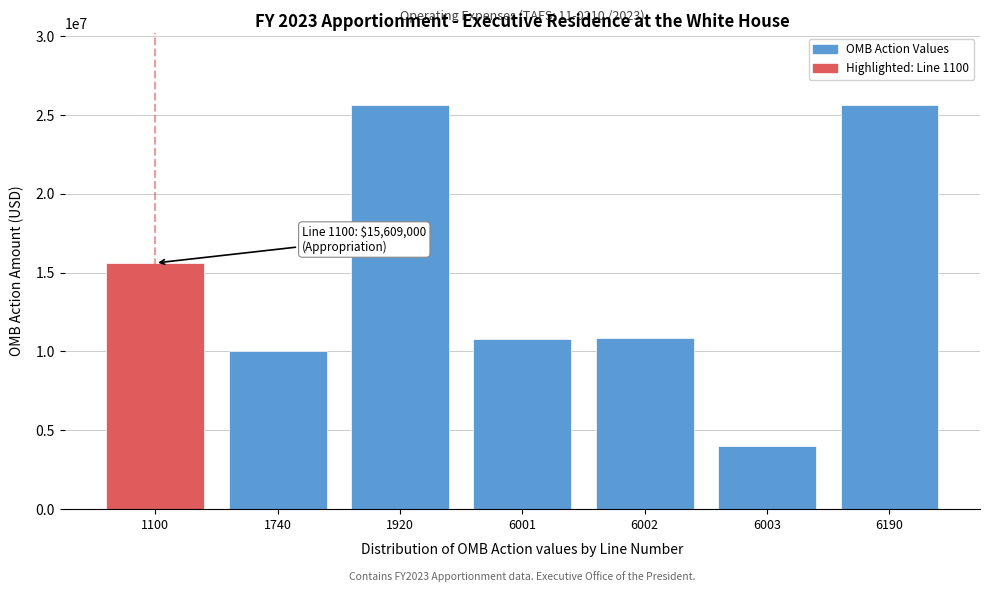

What value does the data have at 1100?

15609000